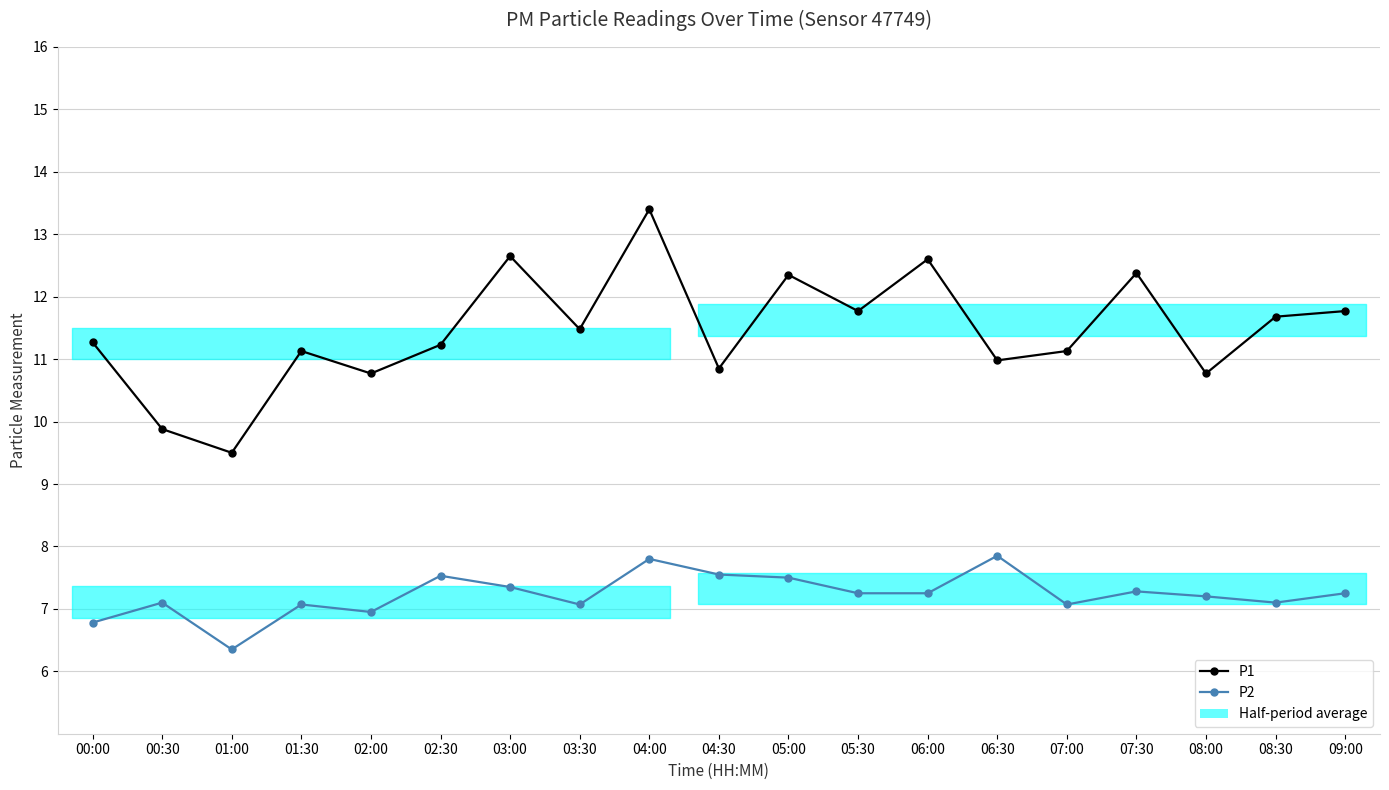

What are all the series names shown in the legend?

P1, P2